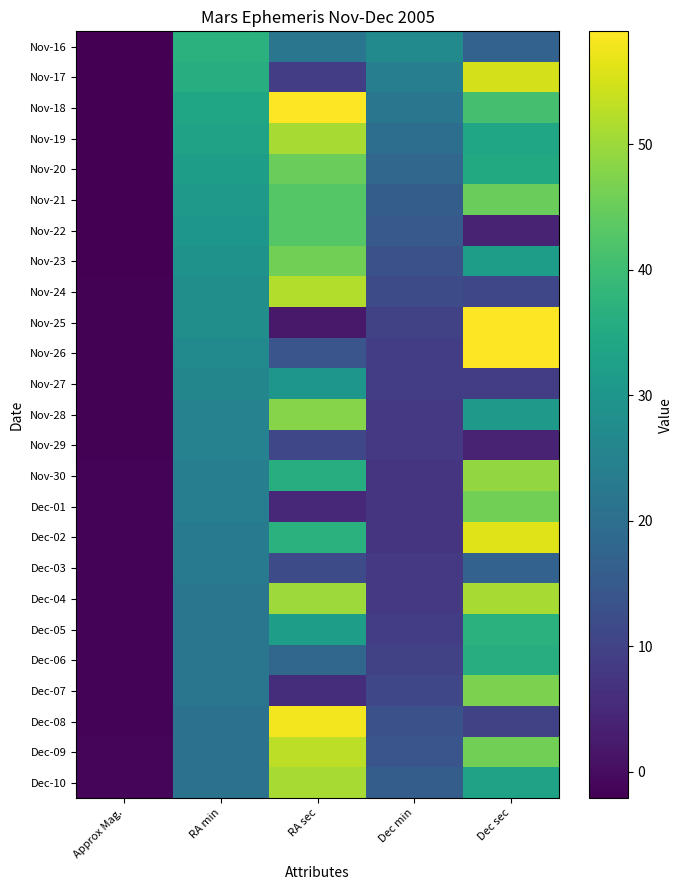

How many series are shown in this chart?

25